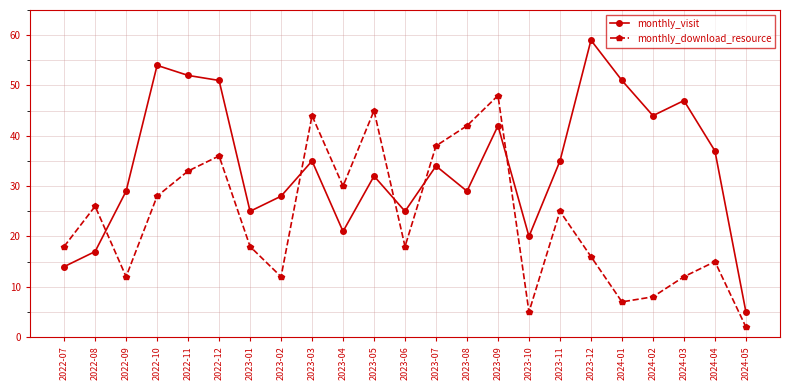

Read the monthly_visit value at 2022-09.

29